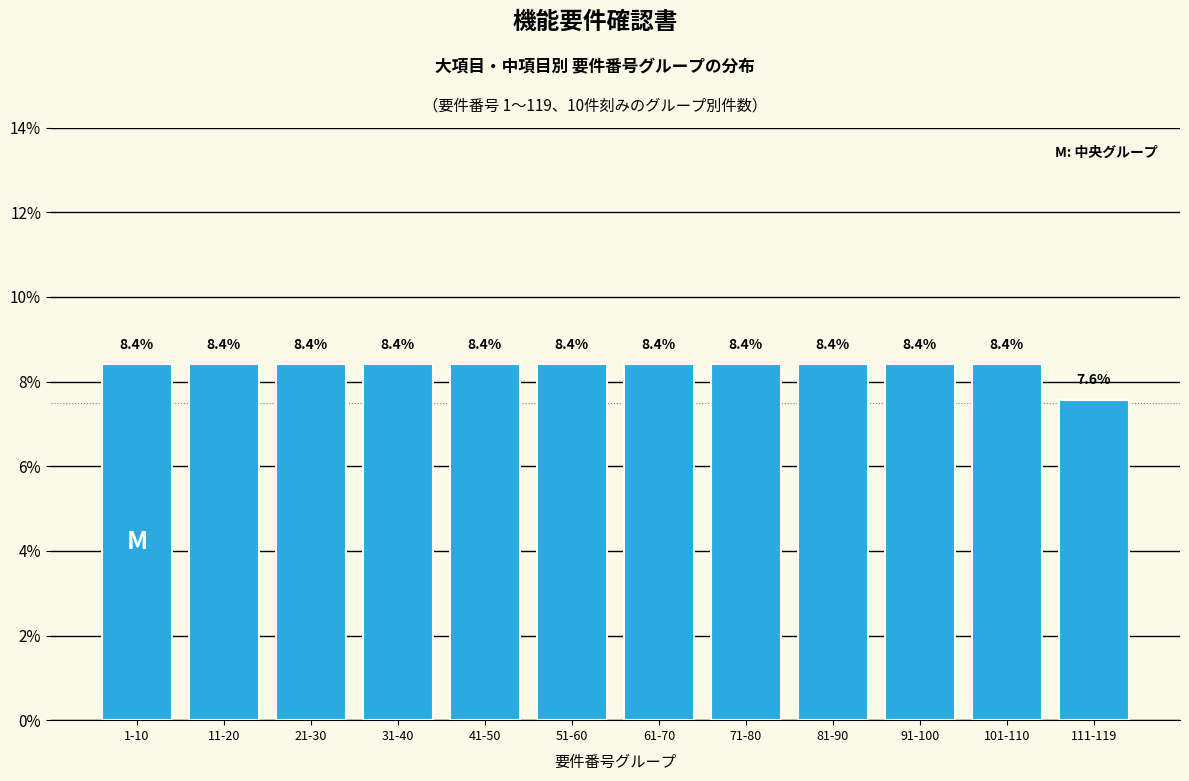

Reading left to right, list all the values displayed in this chart.

1-10=8.4	11-20=8.4	21-30=8.4	31-40=8.4	41-50=8.4	51-60=8.4	61-70=8.4	71-80=8.4	81-90=8.4	91-100=8.4	101-110=8.4	111-119=7.6